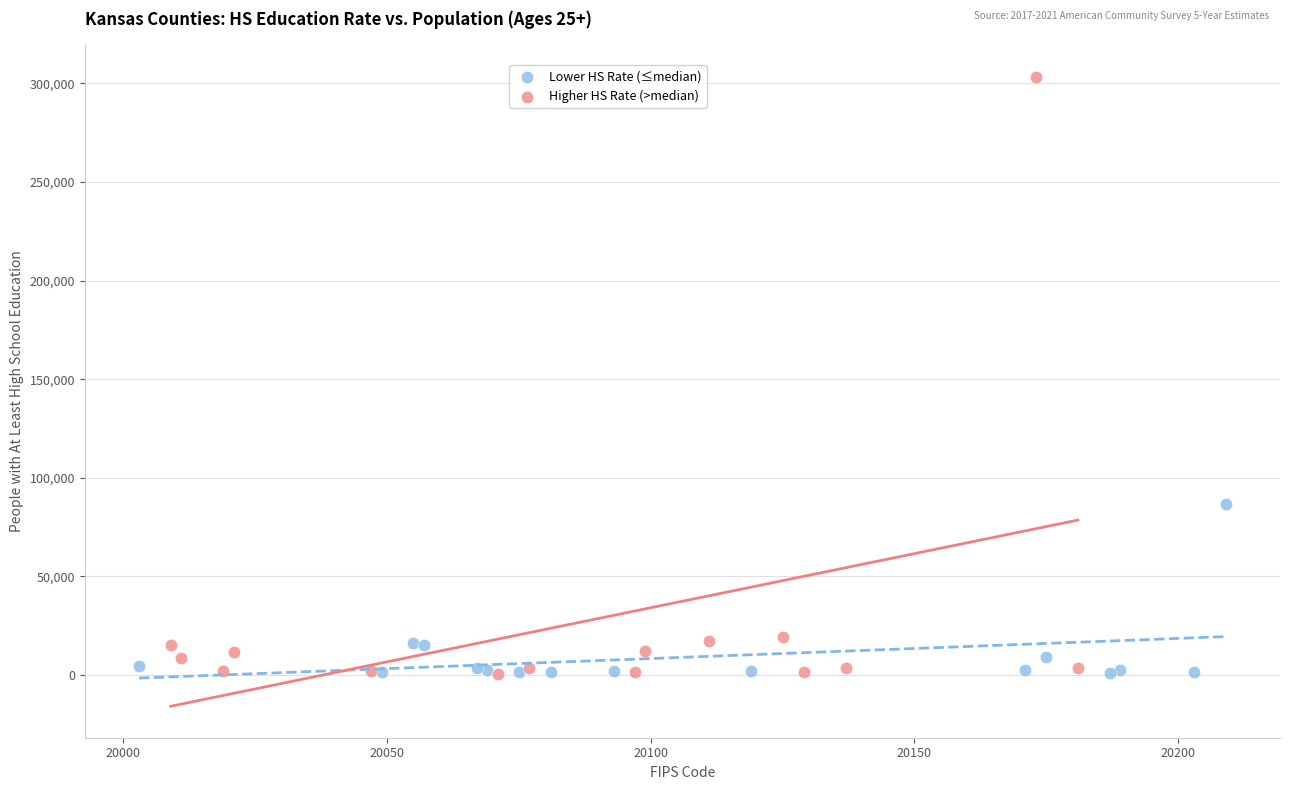

Which series contains the highest Y value?

Higher HS Rate (>median)